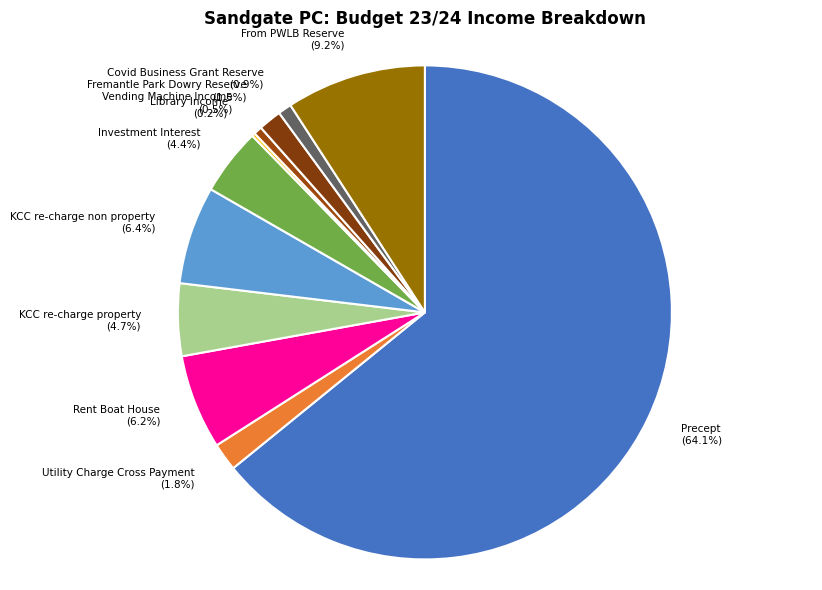

Is the sum of KCC re-charge property and KCC re-charge non property greater than half?

No